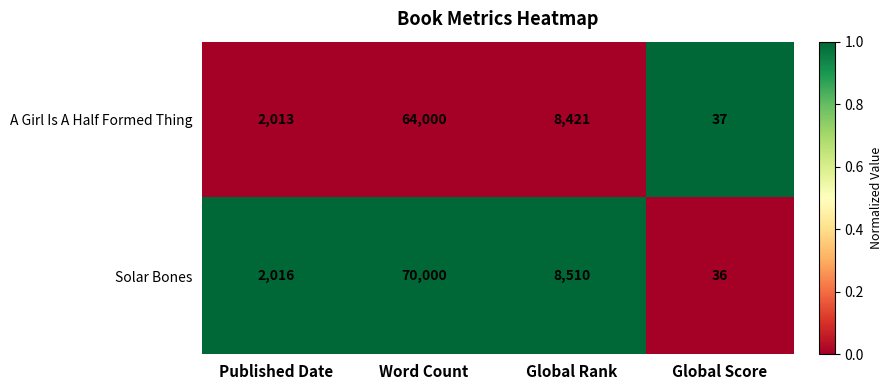

What is the minimum value shown in the chart?

36